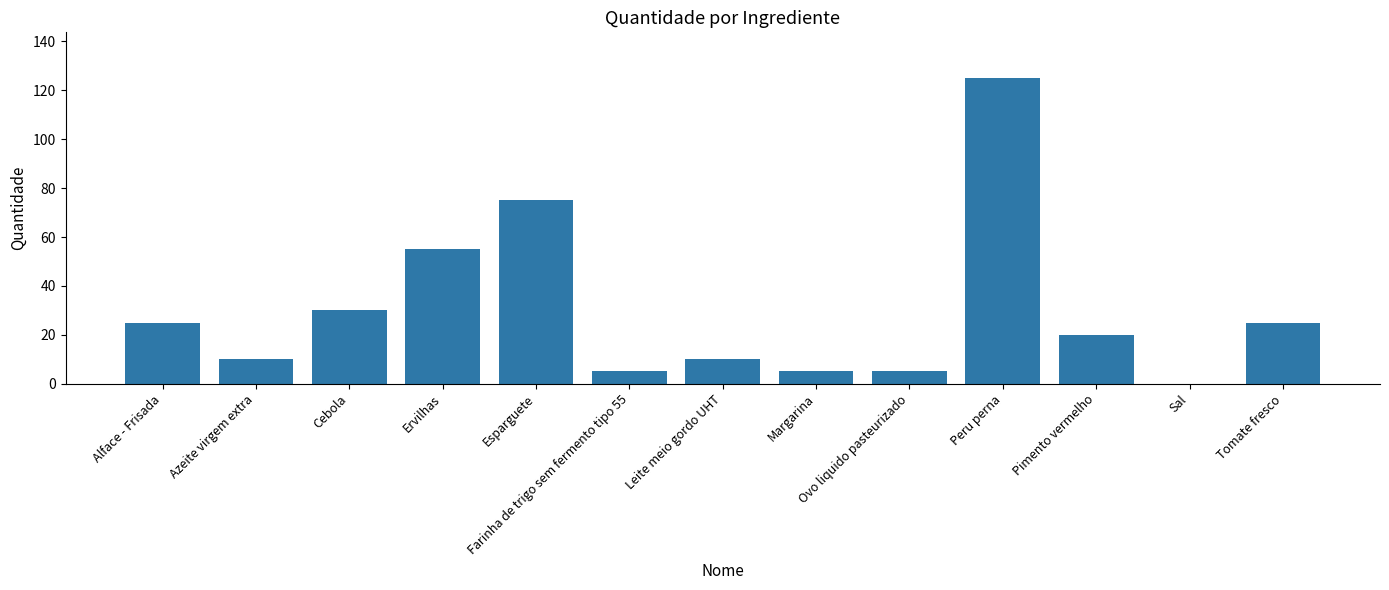

What is the sum of all values?

390.1